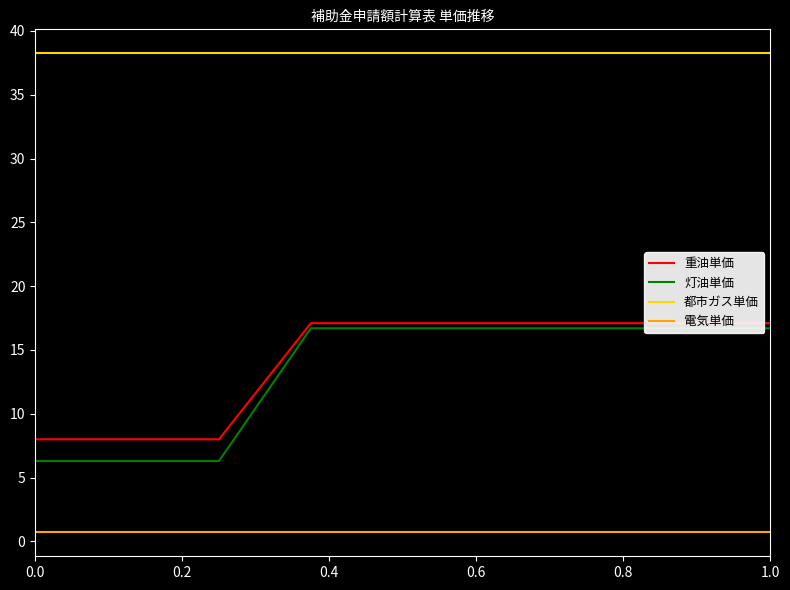

True or false: 都市ガス単価 and 電気単価 intersect in this chart.

False